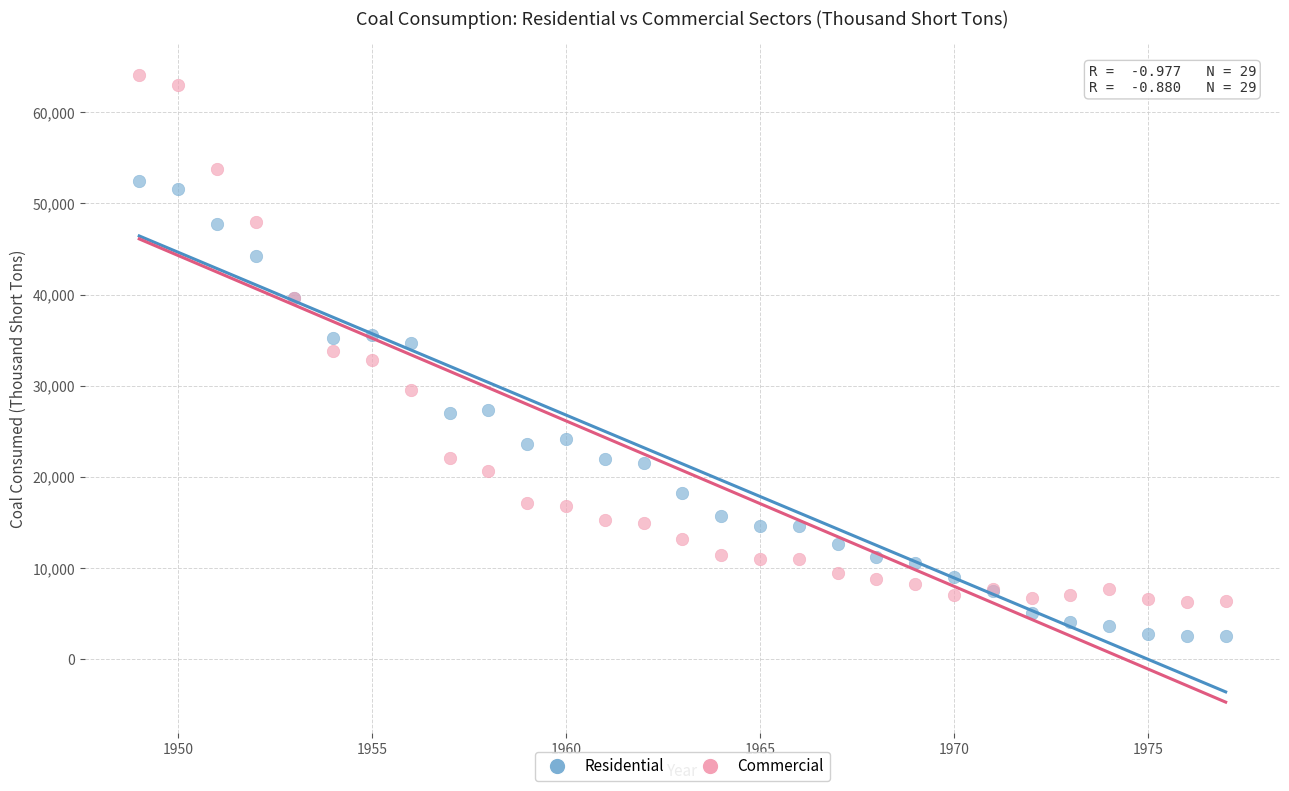

Which series contains the lowest Y value?

Residential